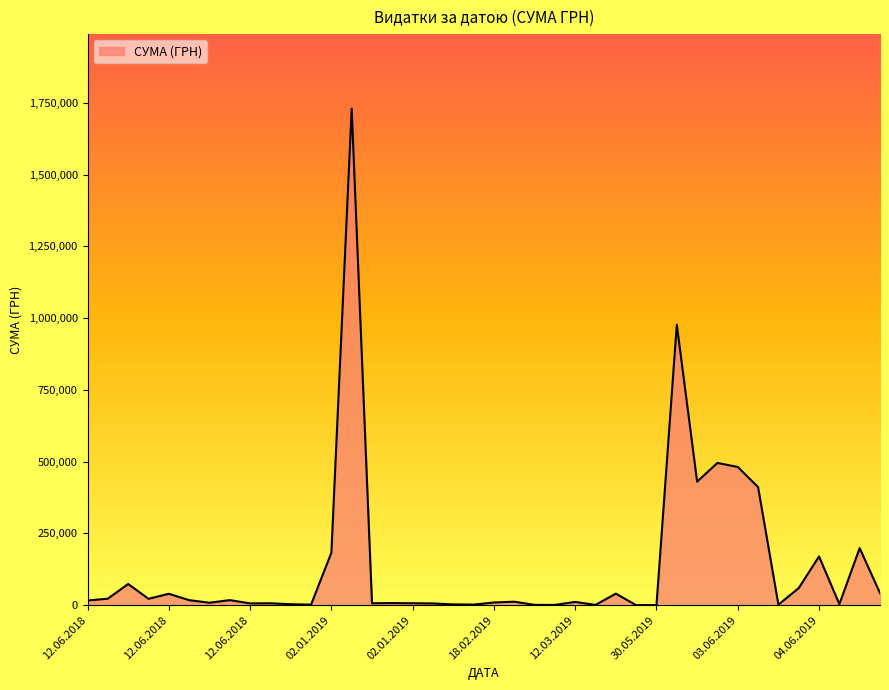

Count the number of data series in this chart.

1